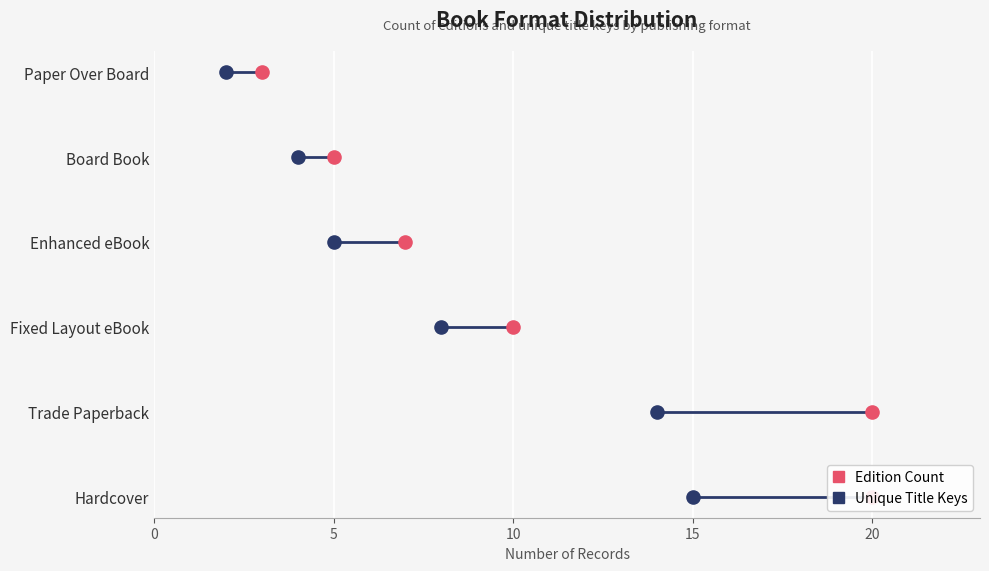

Is the value of Edition Count at 20 greater than the value of Unique Title Keys at 10?

Yes